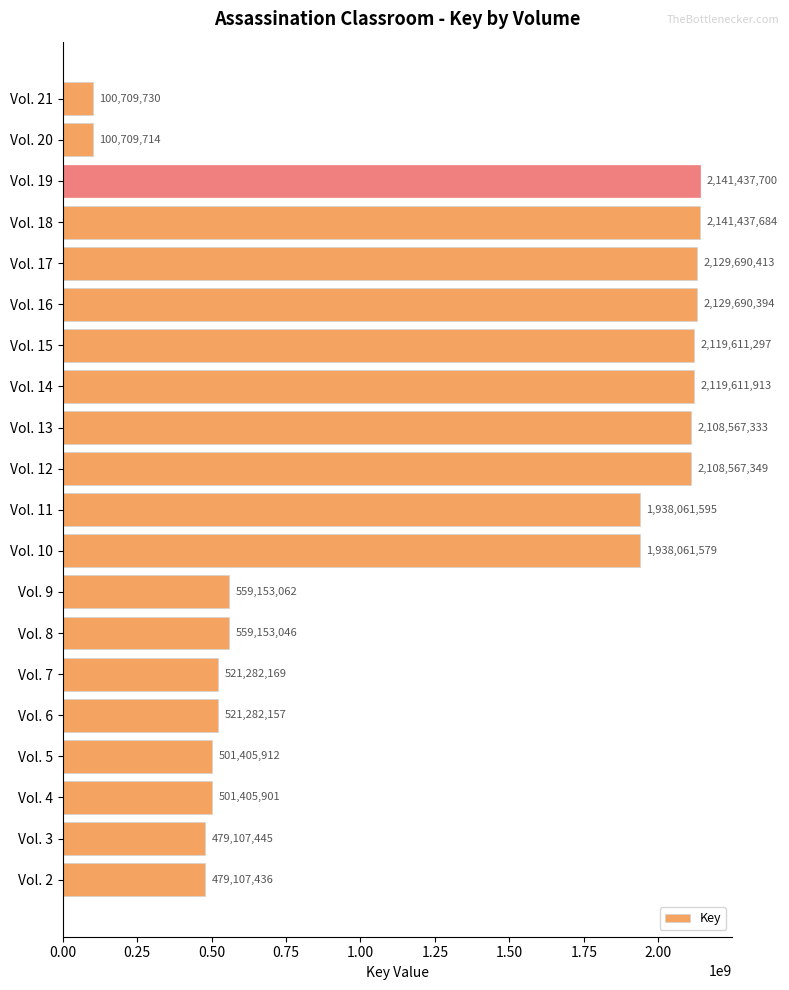

List the labels in order of value, largest first.

Vol. 19, Vol. 18, Vol. 17, Vol. 16, Vol. 14, Vol. 15, Vol. 12, Vol. 13, Vol. 11, Vol. 10, Vol. 9, Vol. 8, Vol. 7, Vol. 6, Vol. 5, Vol. 4, Vol. 3, Vol. 2, Vol. 21, Vol. 20